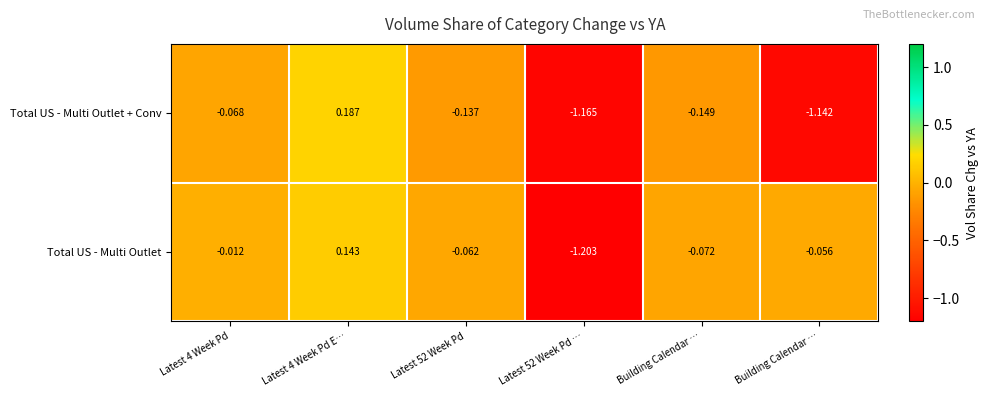

List the series in order of their overall mean, highest first.

Total US - Multi Outlet, Total US - Multi Outlet + Conv